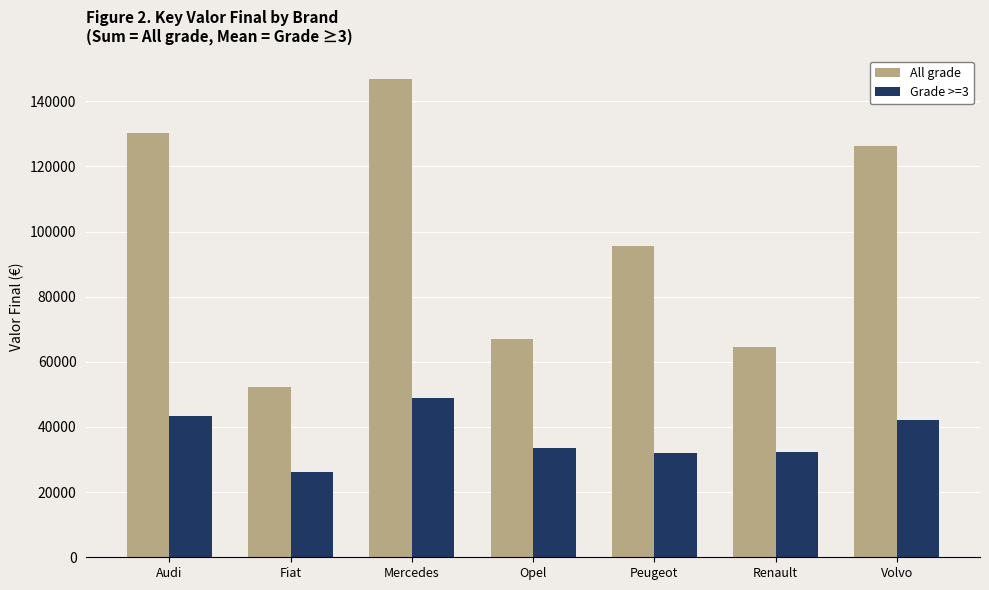

At Opel, list the series in order from largest to smallest.

All grade, Grade >=3